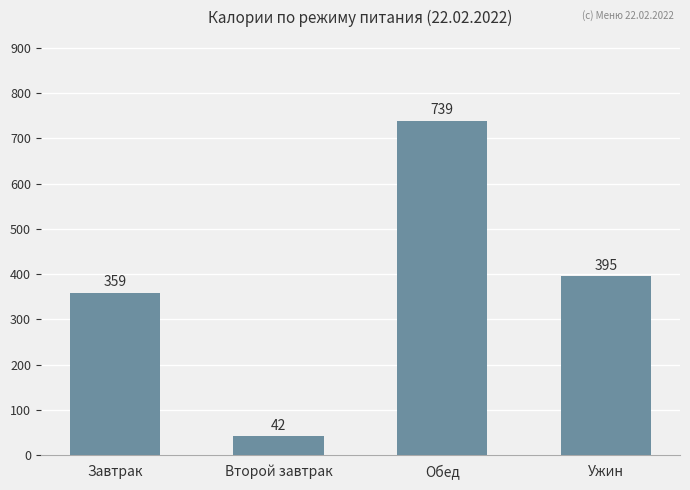

At which category does the chart reach its minimum across all series?

Второй завтрак